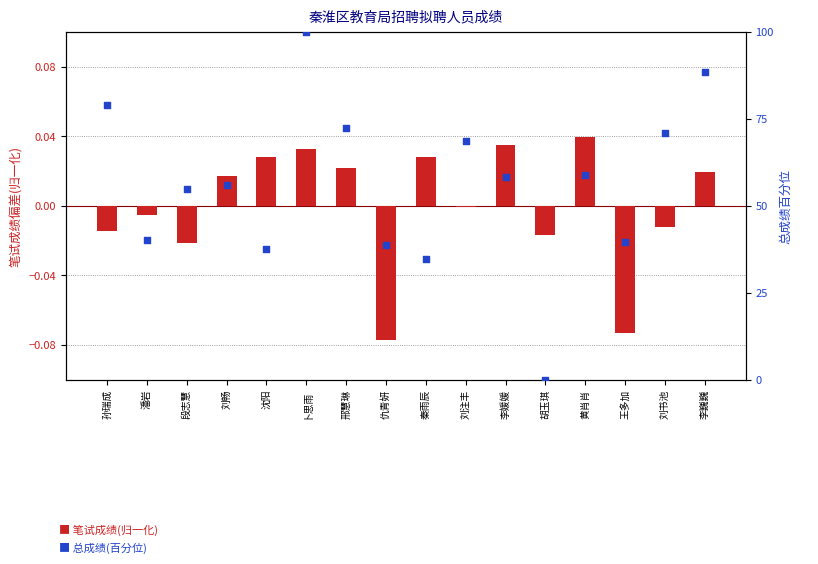

At which category is the sum across all series the highest?

卜思雨